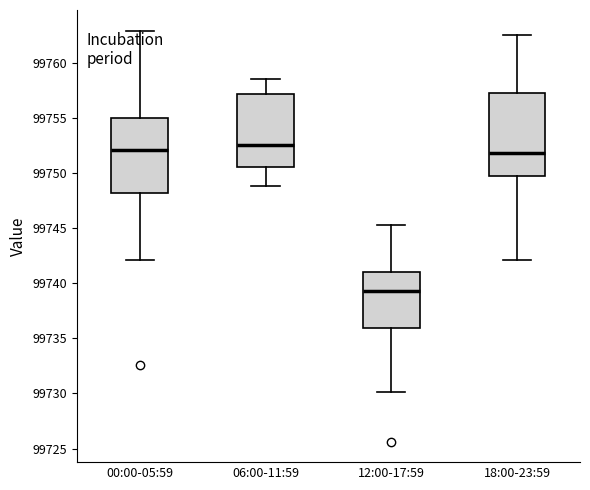

Reading left to right, transcribe this box plot: for each box, give where its median line is, the range the box spans, and where its two whiskers end, as read against the y-axis. The values are not printed on the chart, so give them approximately, as read against the axis.

00:00-05:59: median 99752.0, box 99748.5 to 99755.0, whiskers 99742.0 to 99763.0
06:00-11:59: median 99752.5, box 99750.5 to 99757.0, whiskers 99749.0 to 99758.5
12:00-17:59: median 99739.5, box 99736.0 to 99741.0, whiskers 99730.0 to 99745.5
18:00-23:59: median 99752.0, box 99750.0 to 99757.5, whiskers 99742.0 to 99762.5